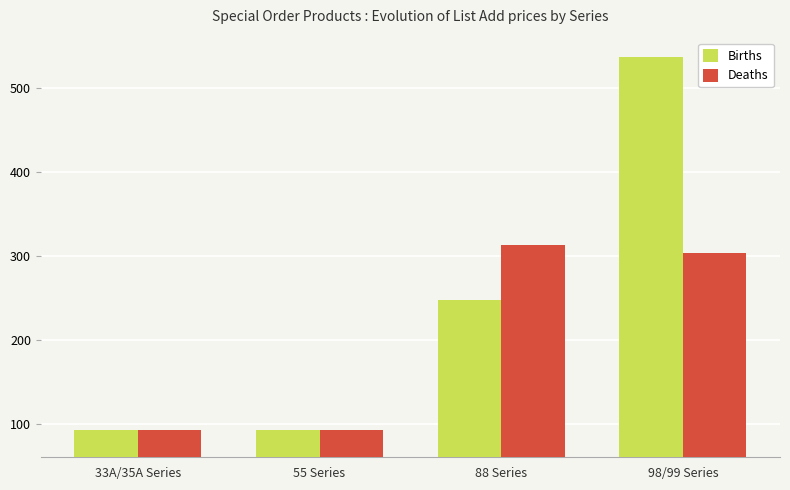

Rank the series by their average value, from highest to lowest.

Births, Deaths